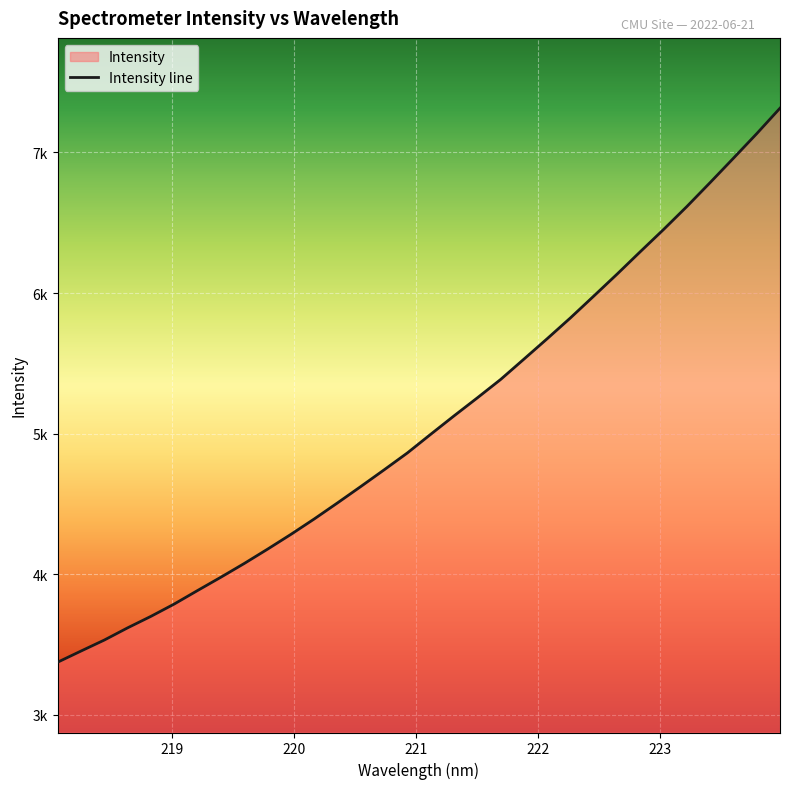

What is the minimum value shown in the chart?

3374.3